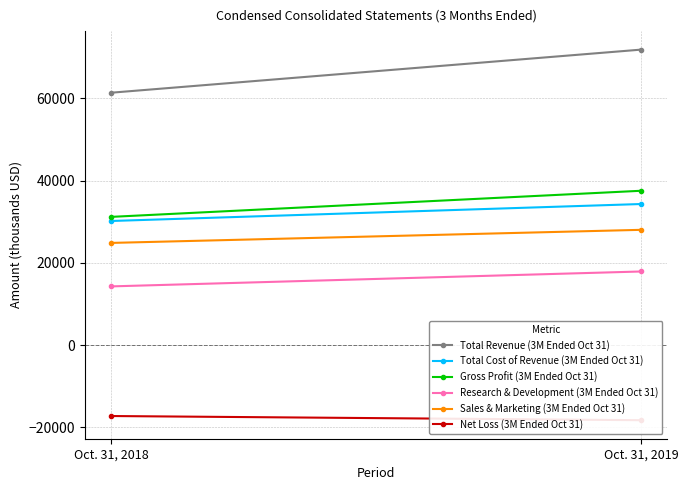

True or false: Total Revenue (3M Ended Oct 31) has a value of 20492 at Oct. 31, 2019.

False